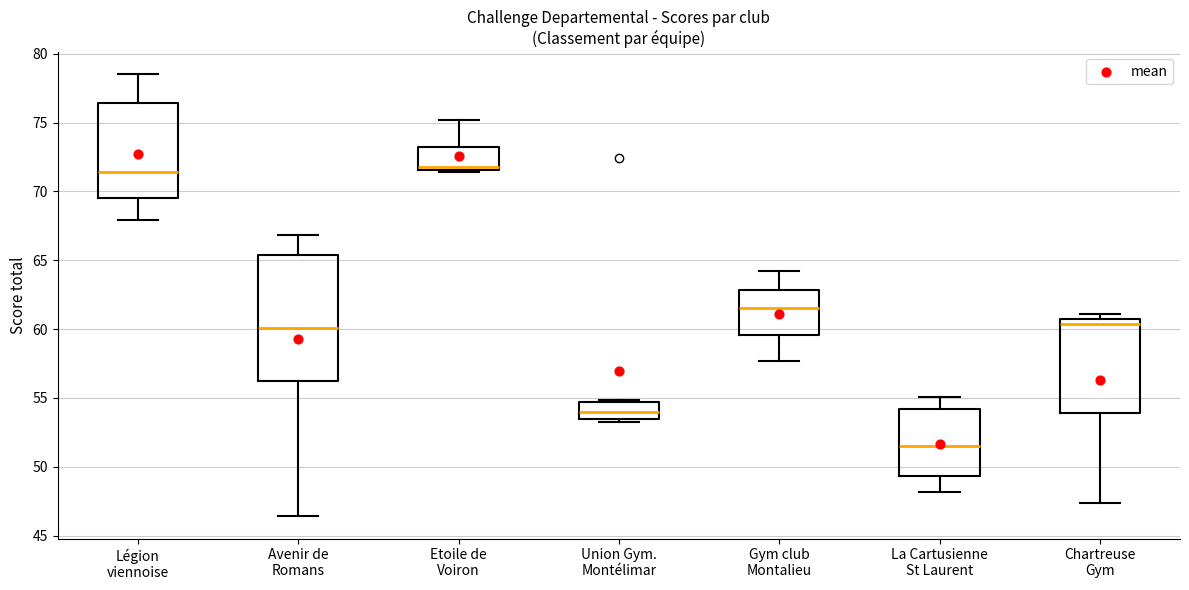

Reading left to right, transcribe this box plot: for each box, give where its median line is, the range the box spans, and where its two whiskers end, as read against the y-axis. The values are not printed on the chart, so give them approximately, as read against the axis.

Légion viennoise: median 71.5, box 69.5 to 76.5, whiskers 68.0 to 78.5
Avenir de Romans: median 60.0, box 56.5 to 65.5, whiskers 46.5 to 67.0
Etoile de Voiron: median 72.0, box 71.5 to 73.0, whiskers 71.5 to 75.0
Union Gym. Montélimar: median 54.0, box 53.5 to 54.5, whiskers 53.0 to 55.0
Gym club Montalieu: median 61.5, box 59.5 to 63.0, whiskers 57.5 to 64.0
La Cartusienne St Laurent: median 51.5, box 49.5 to 54.0, whiskers 48.0 to 55.0
Chartreuse Gym: median 60.5, box 54.0 to 61.0, whiskers 47.5 to 61.0 (just above the box's upper edge)